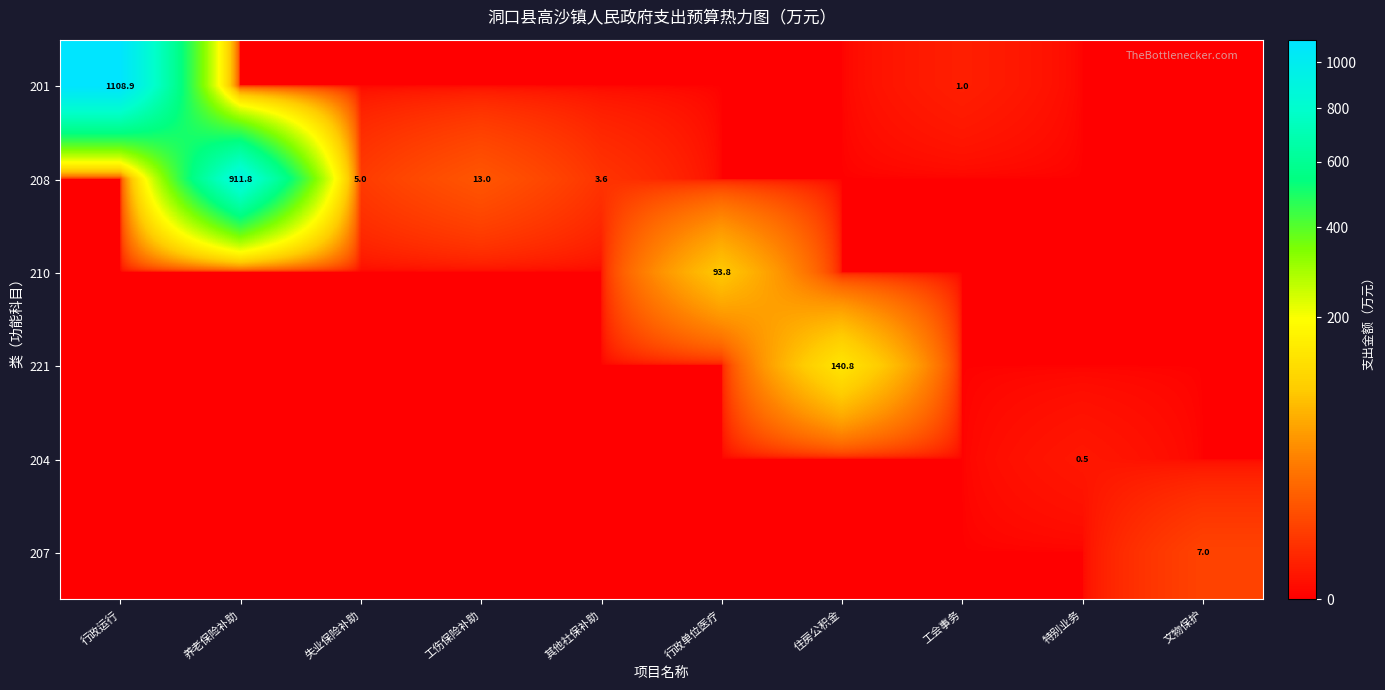

The value of 207 at 文物保护 is 9.4. True or false?

False